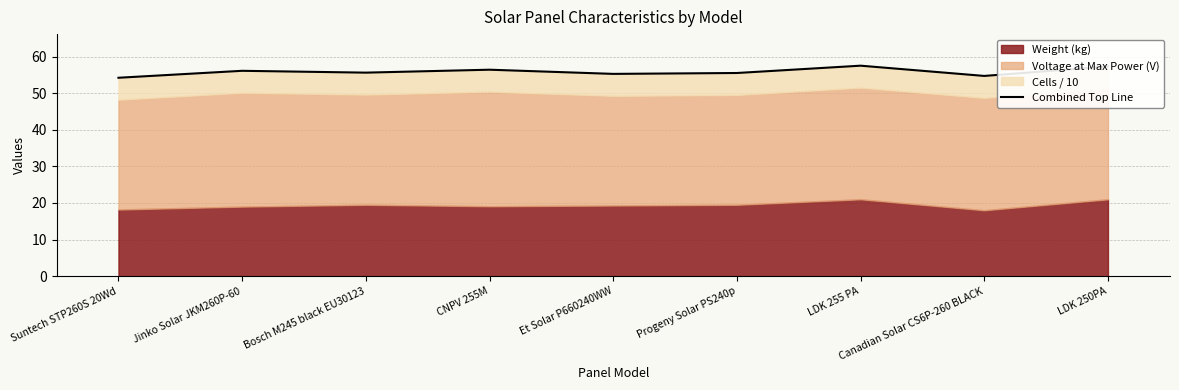

List the labels in order of value, smallest first.

Suntech STP260S 20Wd, Canadian Solar CS6P-260 BLACK, Et Solar P660240WW, Progeny Solar PS240p, Bosch M245 black EU30123, Jinko Solar JKM260P-60, CNPV 255M, LDK 250PA, LDK 255 PA